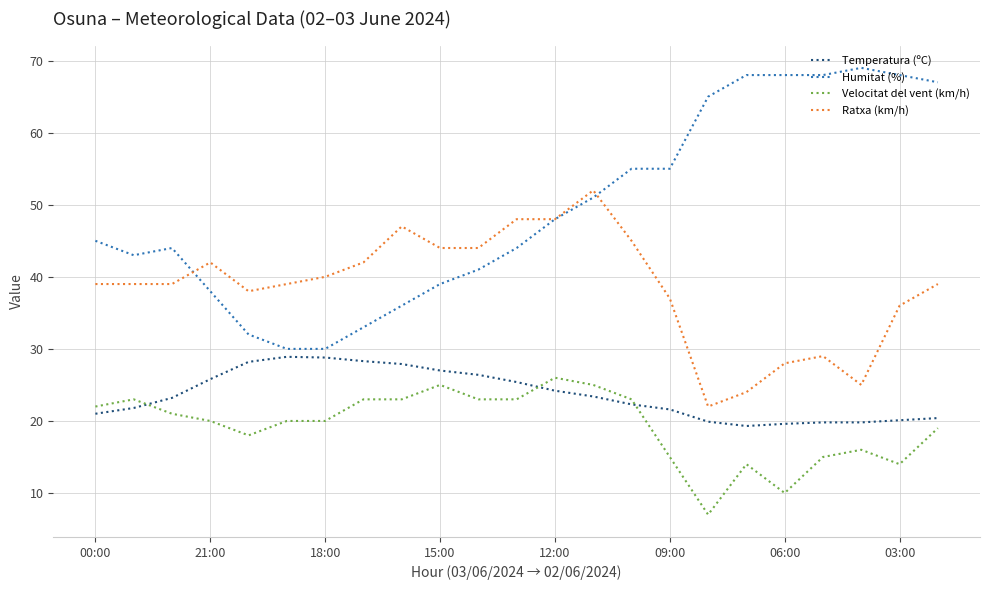

What is the maximum value shown in the chart?

69.0